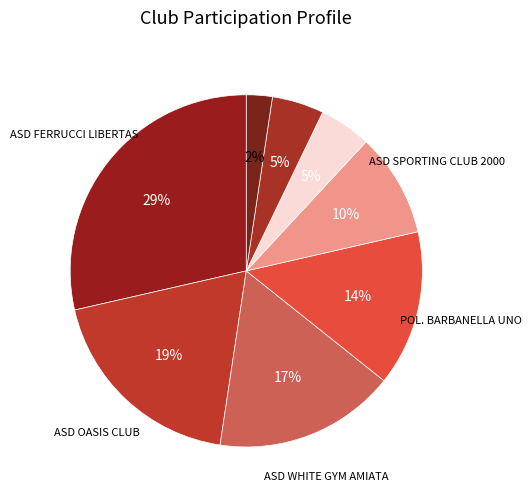

Count the number of slices in the pie.

8